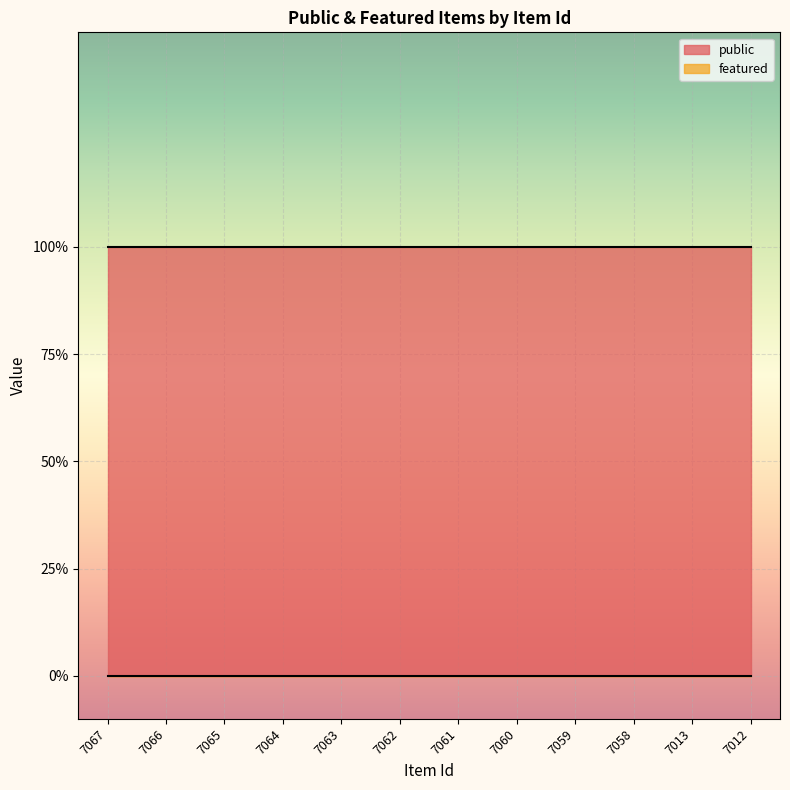

True or false: featured has more than 0 points higher than both neighbors.

False